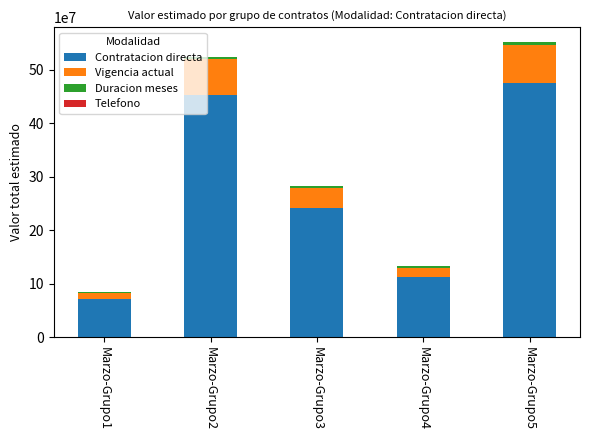

What is the maximum value for Contratacion directa?

475510000.0